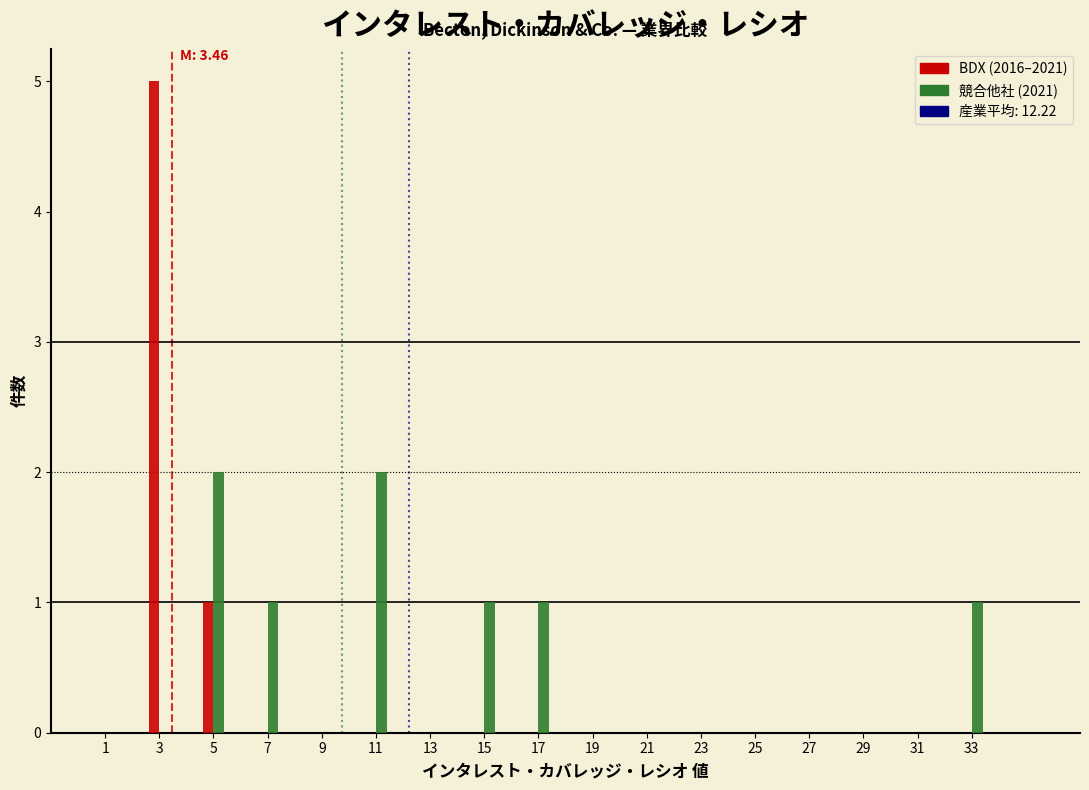

At which category is the sum across all series the highest?

3